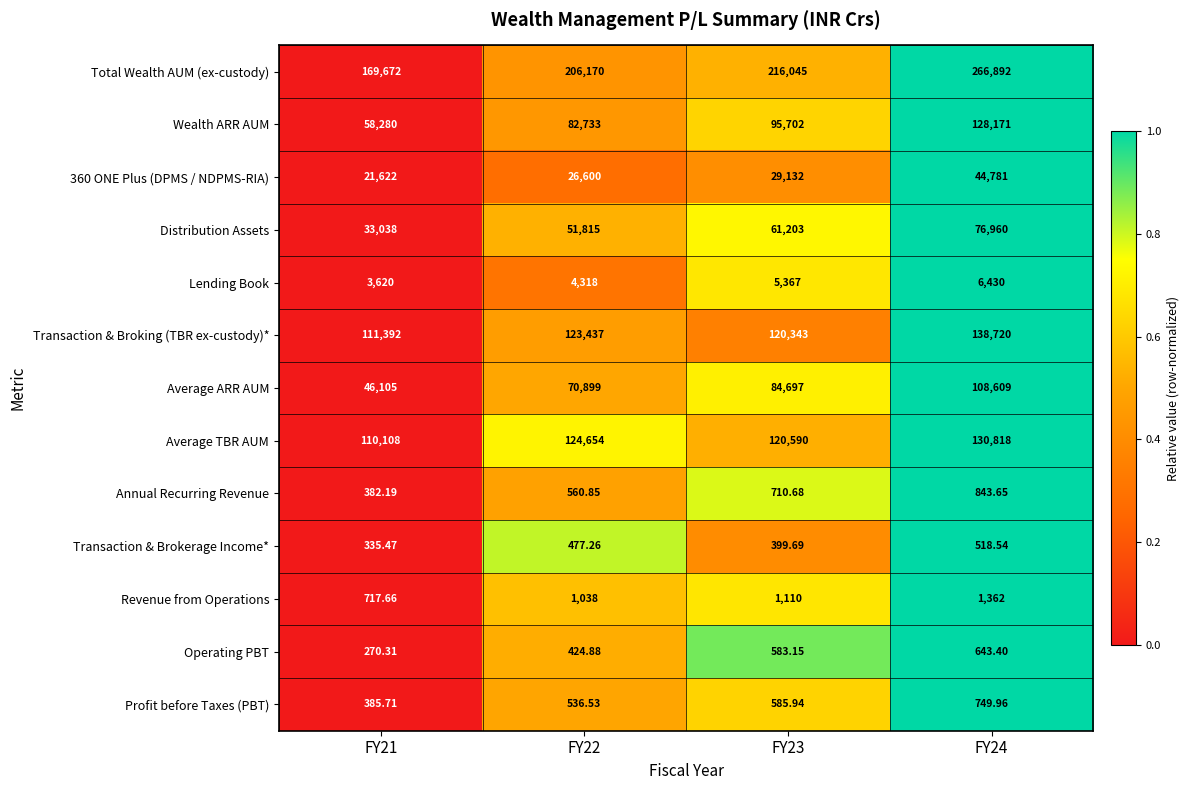

At which category is the sum across all series the highest?

FY24